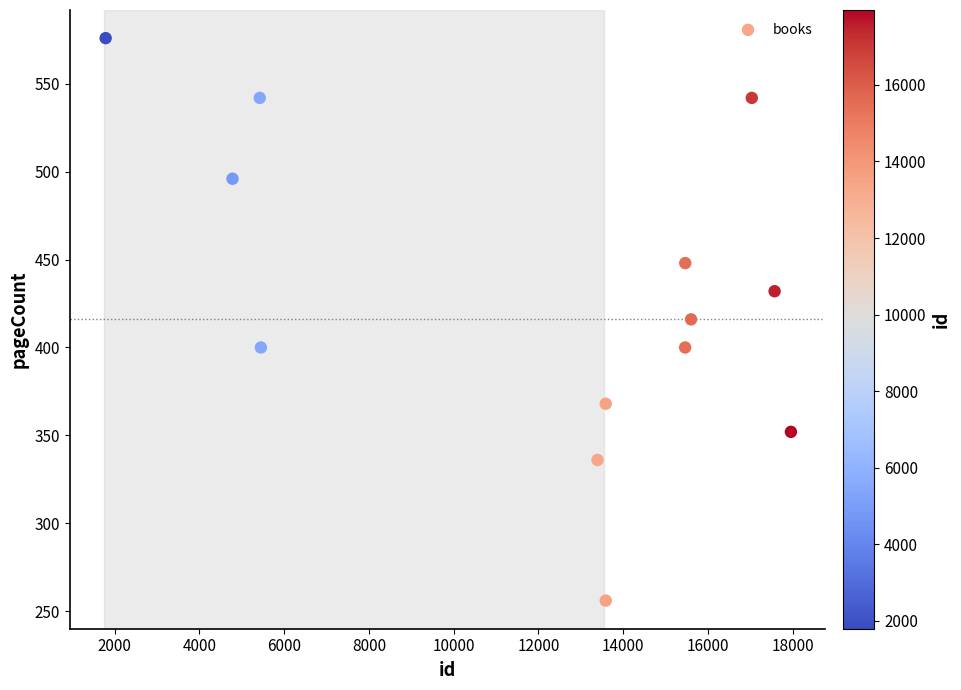

What is the range of Y values (max minus min)?

320